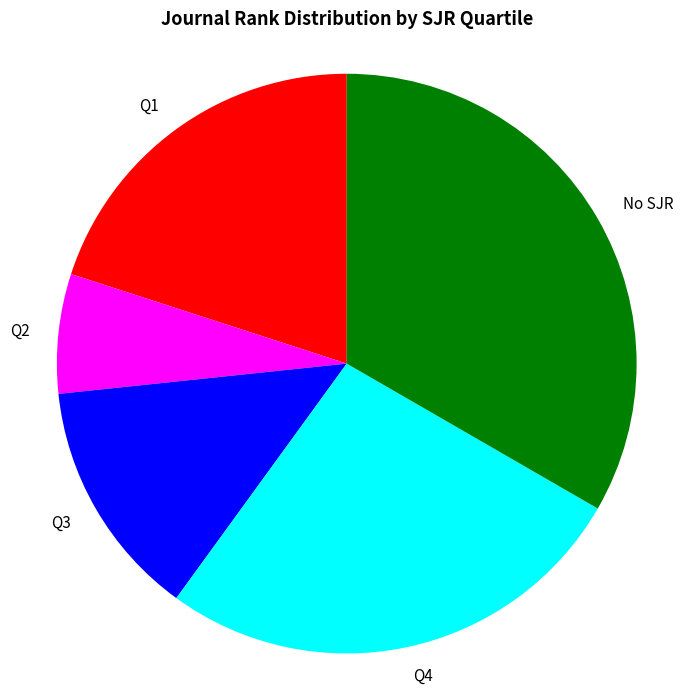

Rank the categories by value from lowest to highest.

Q2, Q3, Q1, Q4, No SJR